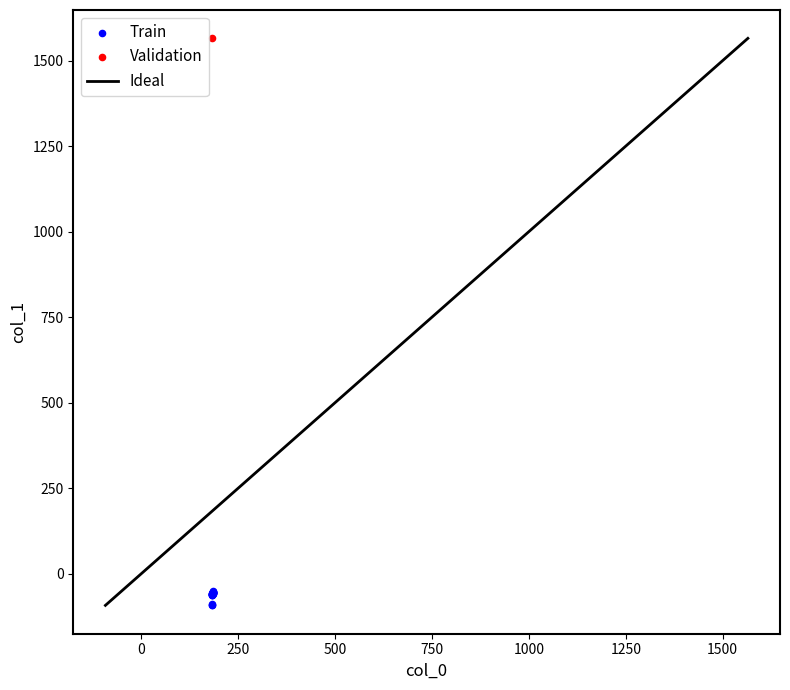

Which series contains the highest Y value?

Validation